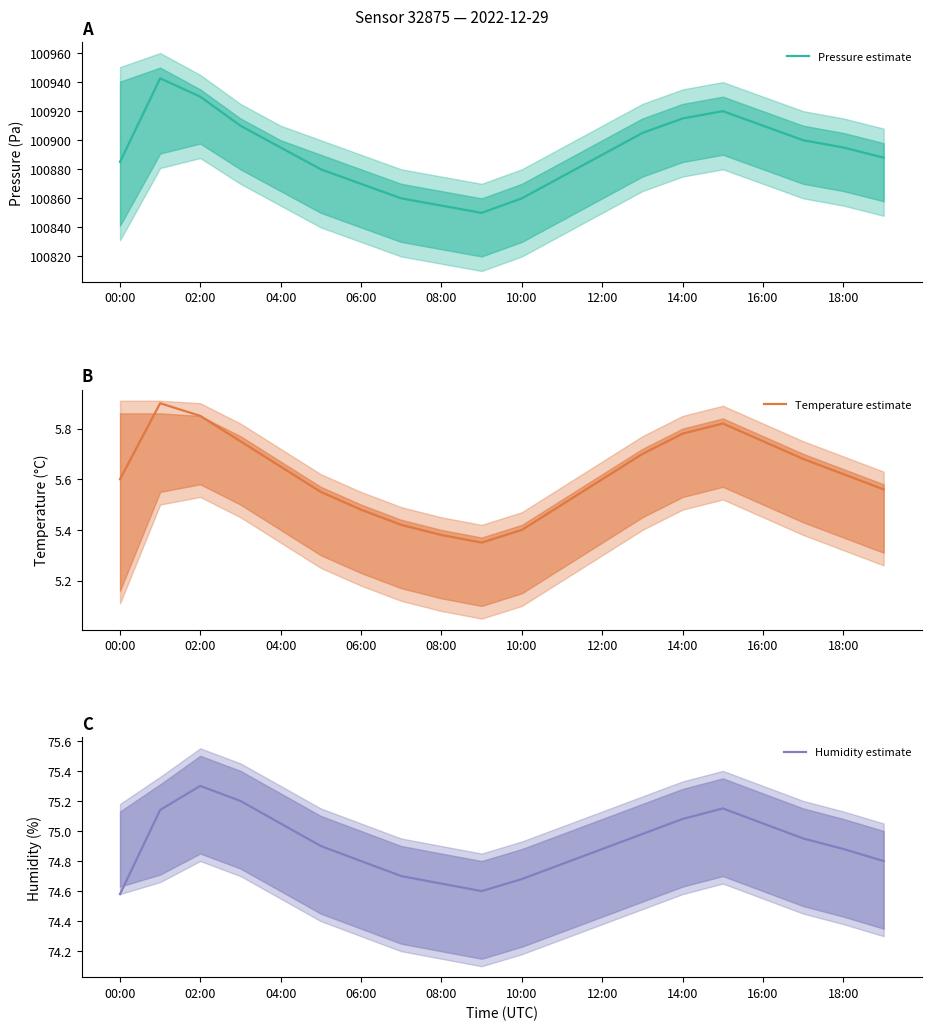

List the series in order of their peak value, lowest first.

Temperature estimate, Humidity estimate, Pressure estimate